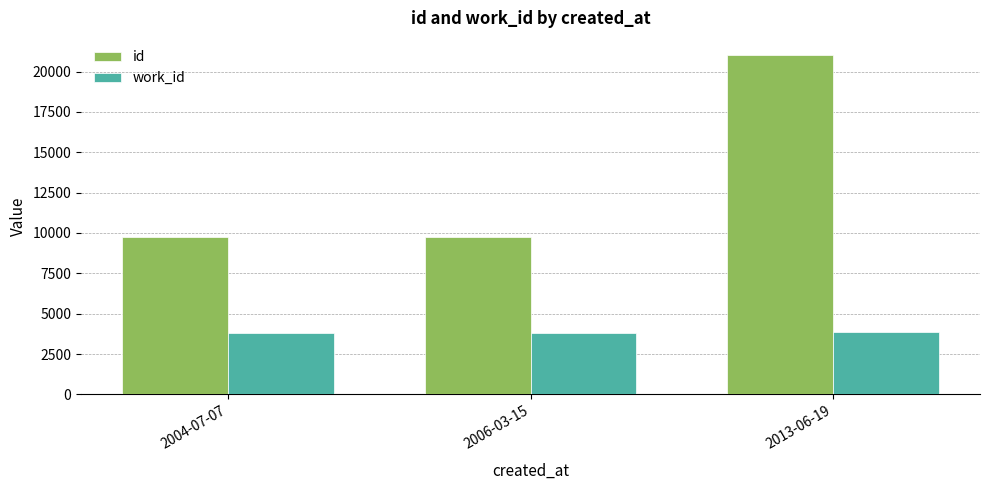

Are the bars horizontal?

No